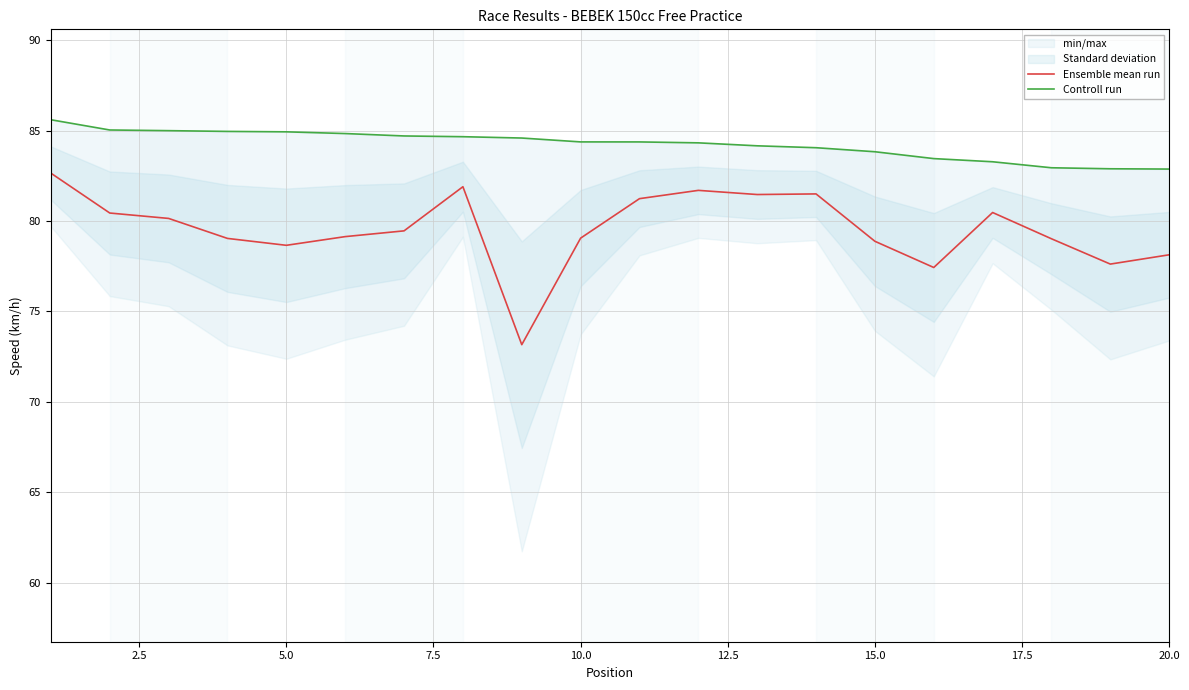

In Ensemble mean run, how many points are lower than both neighbors (excluding endpoints)?

5